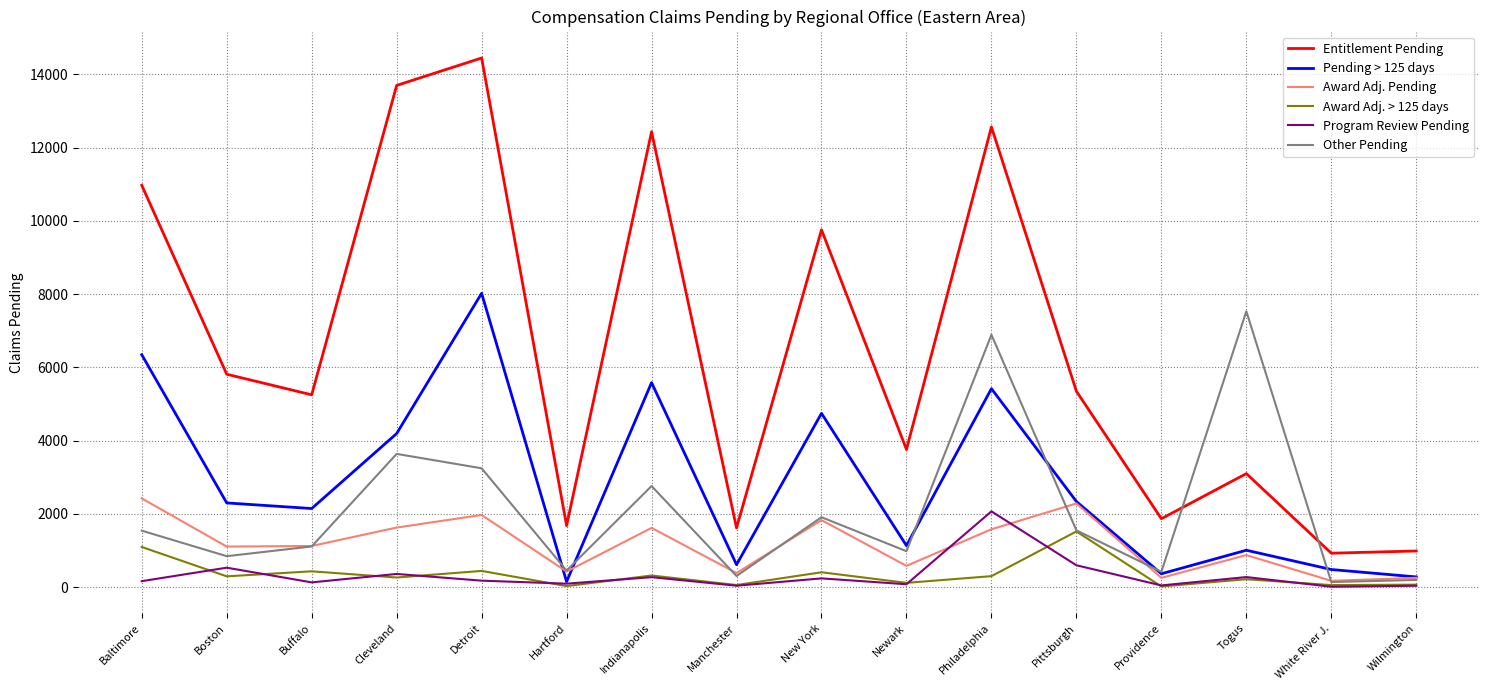

Which label corresponds to the largest value in the chart?

Detroit